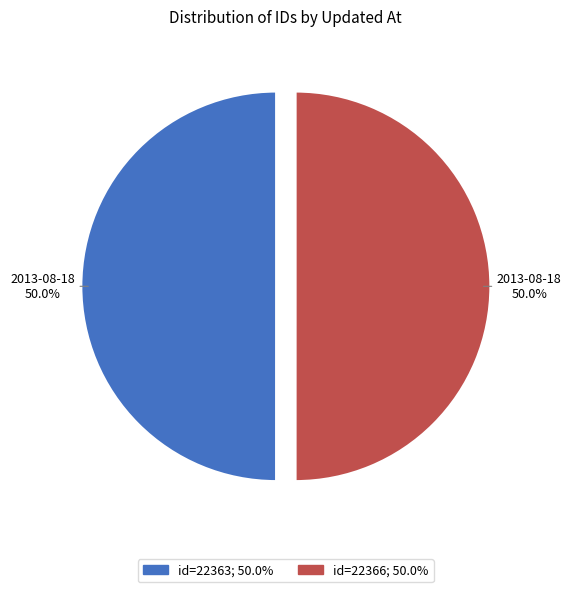

To the nearest percent, what is the average slice percentage?

50%